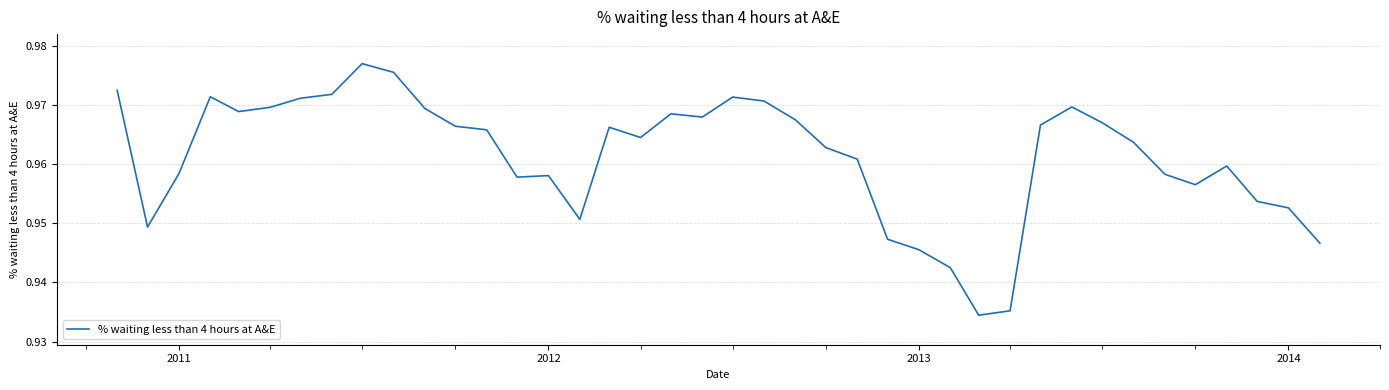

Does the chart display data point markers on the line(s)?

No